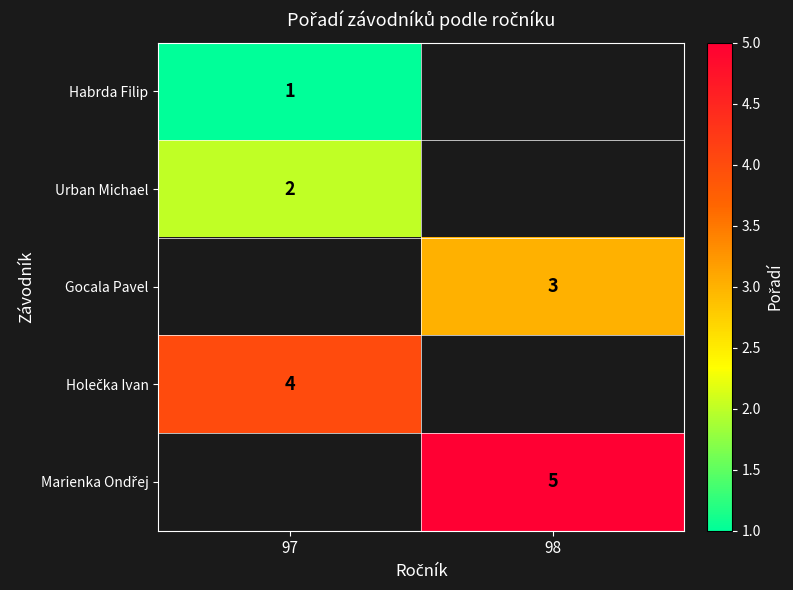

The value of Urban Michael at 97 is 3. True or false?

False